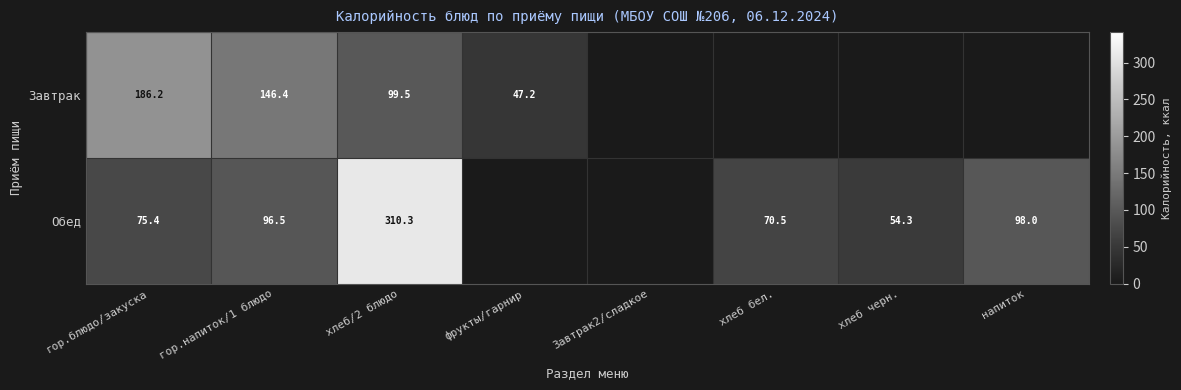

Is it true that Обед equals 26.8 at хлеб черн.?

False